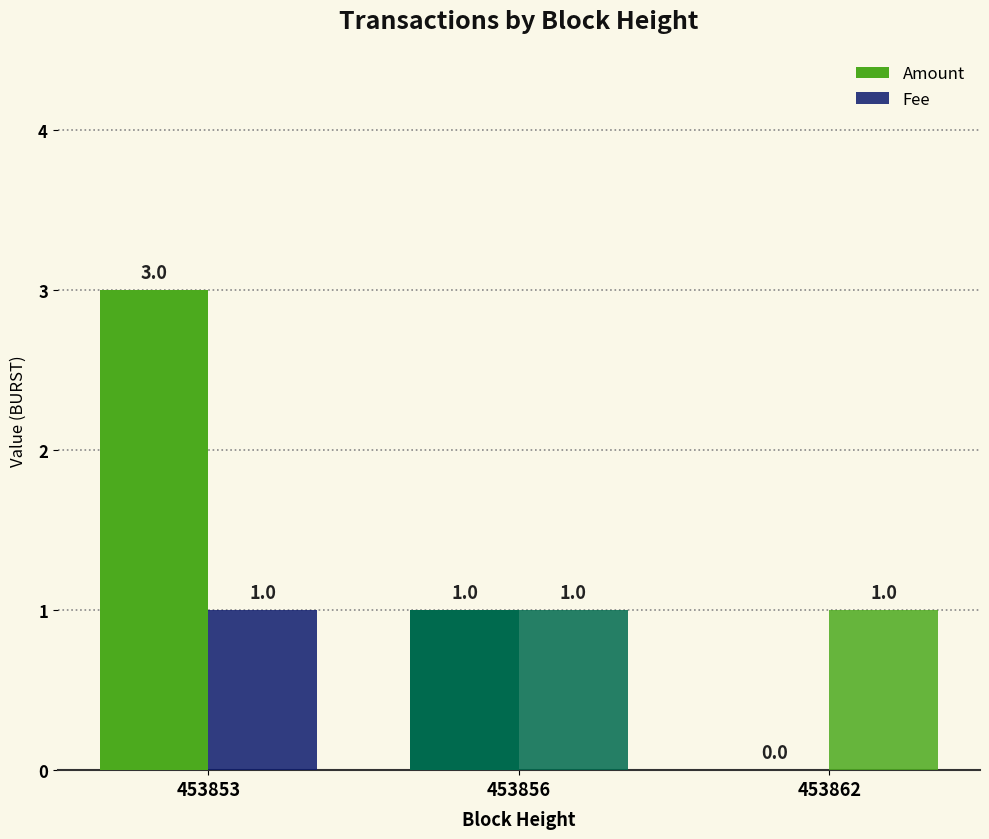

How many groups of bars are there?

3